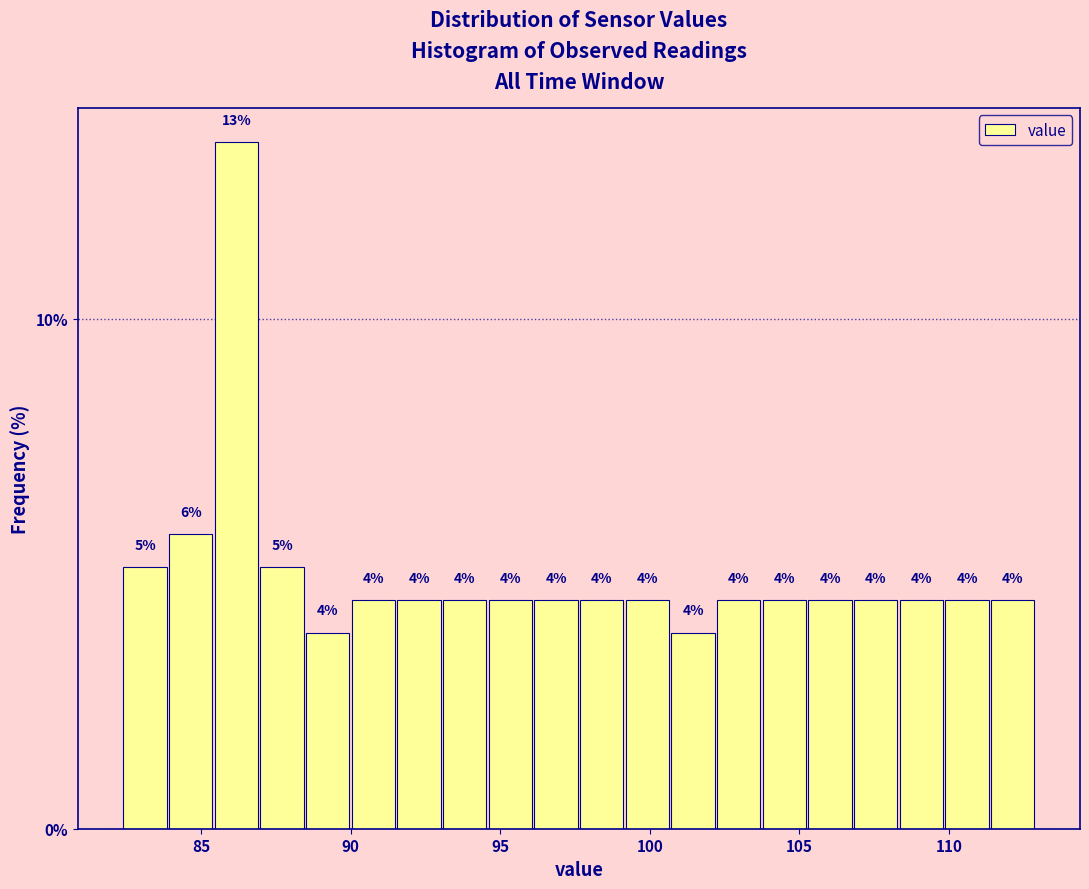

Around what value on the x-axis is the tallest bar? Give the approximate position of its centre, as read against the axis.

86.0